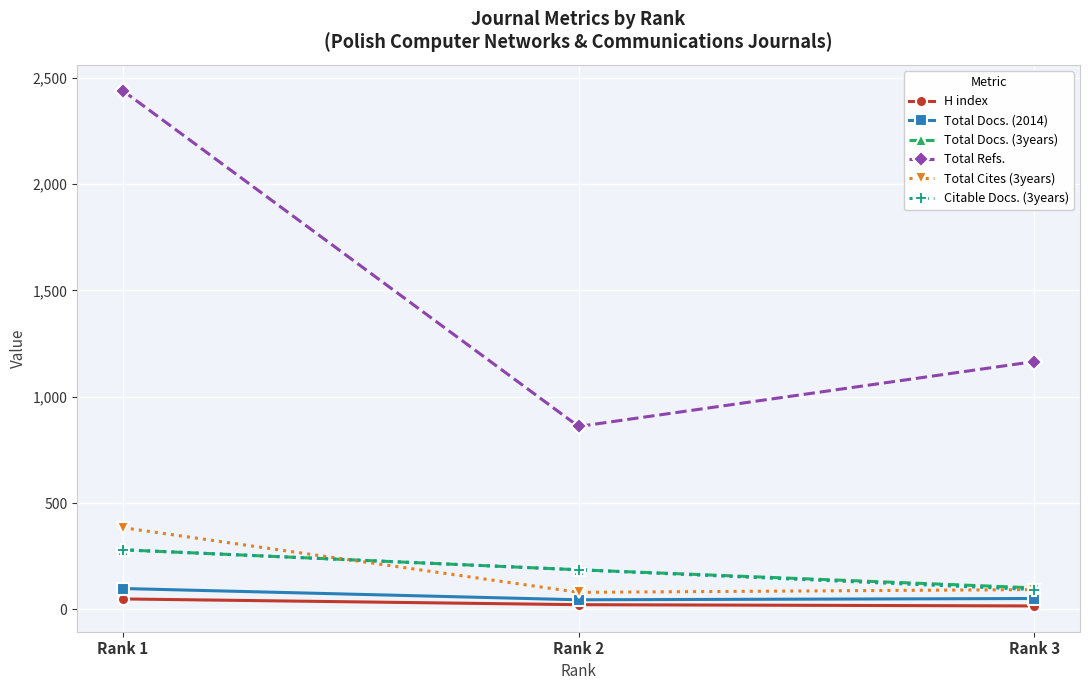

Which series has the largest range (max minus min)?

Total Refs.